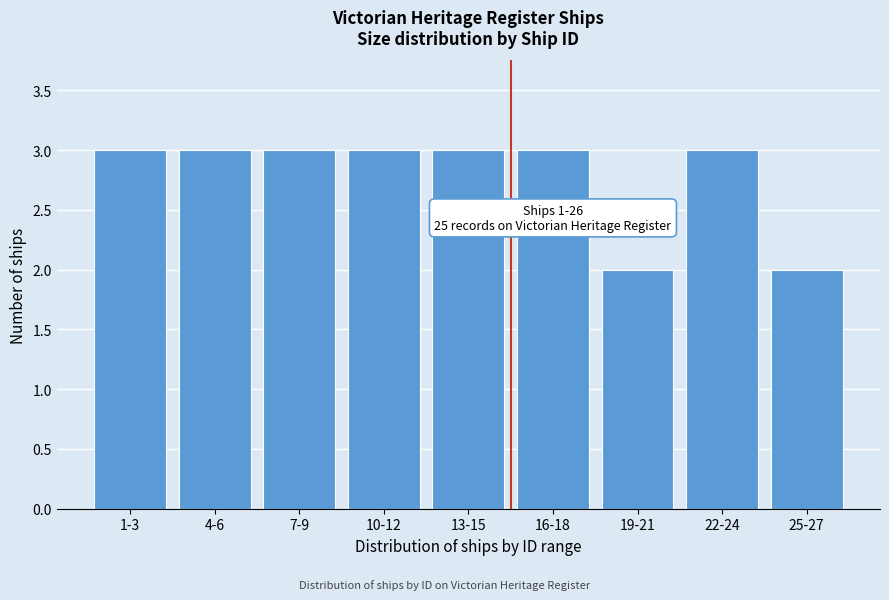

Reading right to left, what are all the values shown in this chart?

2	3	2	3	3	3	3	3	3